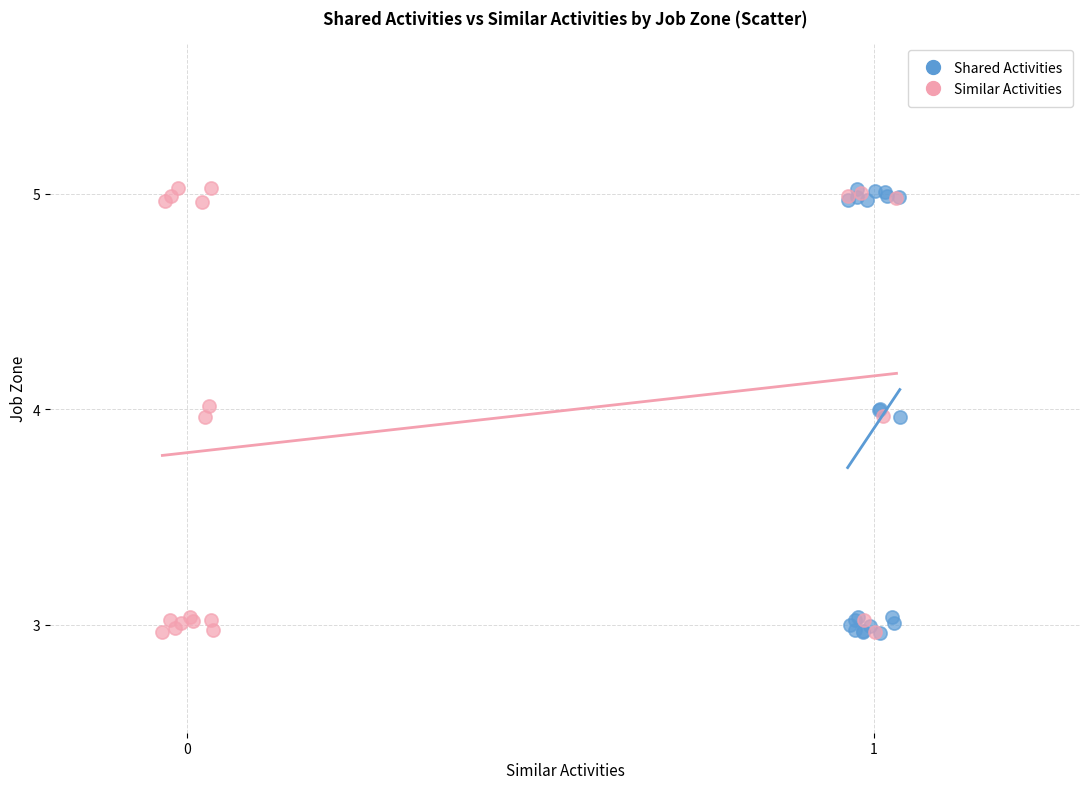

What are all the series names shown in the legend?

Shared Activities, Similar Activities